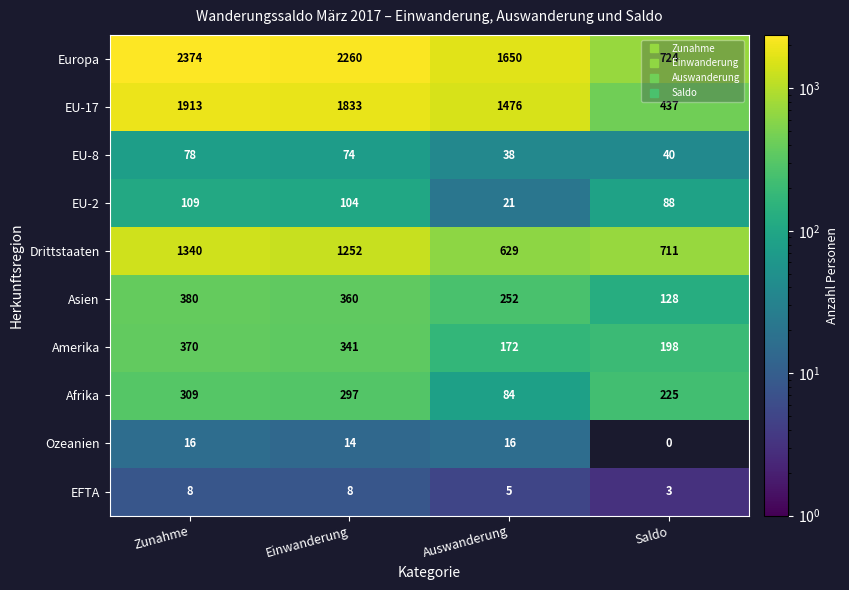

Which label corresponds to the largest value in the chart?

Zunahme